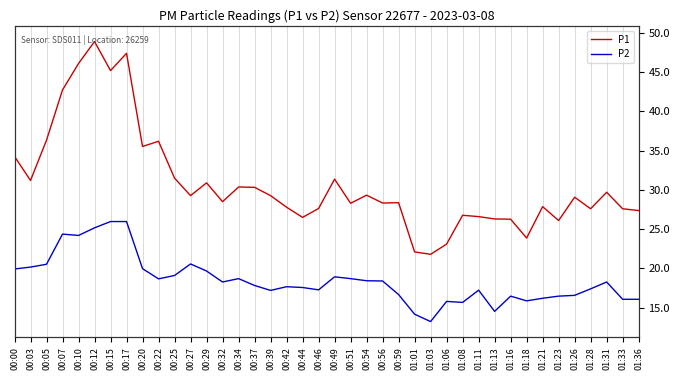

At how many categories does at least one series exceed 30?

15